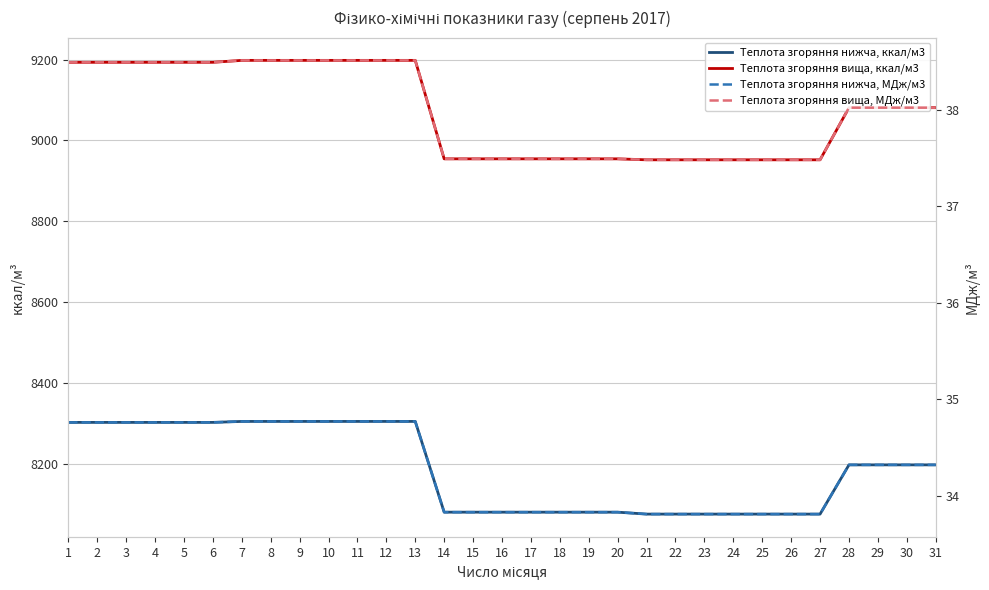

What are all the series names shown in the legend?

Теплота згоряння нижча, ккал/м3, Теплота згоряння вища, ккал/м3, Теплота згоряння нижча, МДж/м3, Теплота згоряння вища, МДж/м3